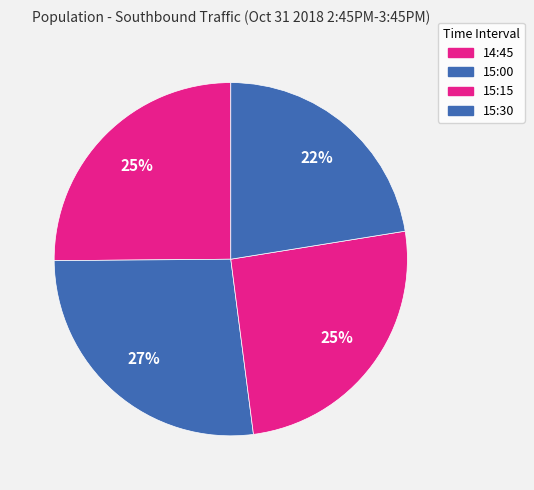

To the nearest percent, what portion does 15:15 represent?

25%